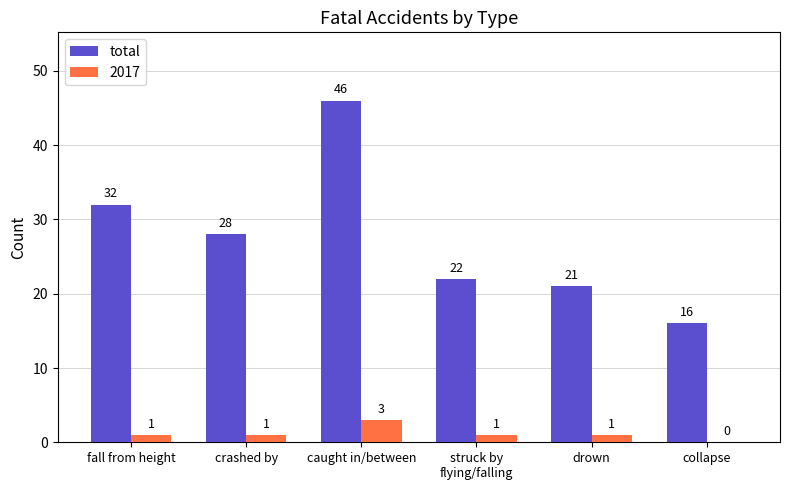

Is the value of 2017 at drown greater than the value of total at crashed by?

No